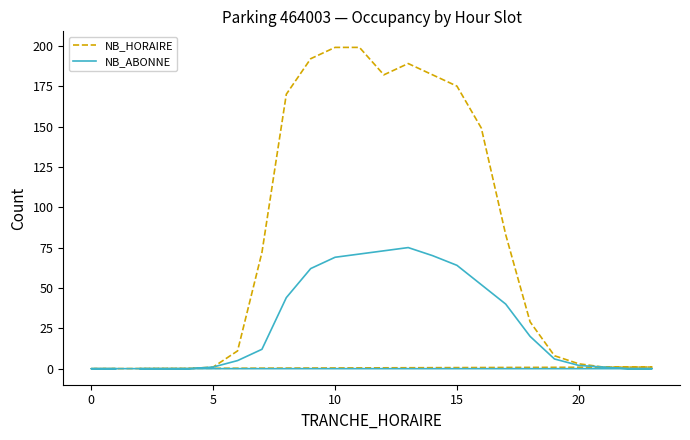

How many values in NB_ABONNE are above zero?

17